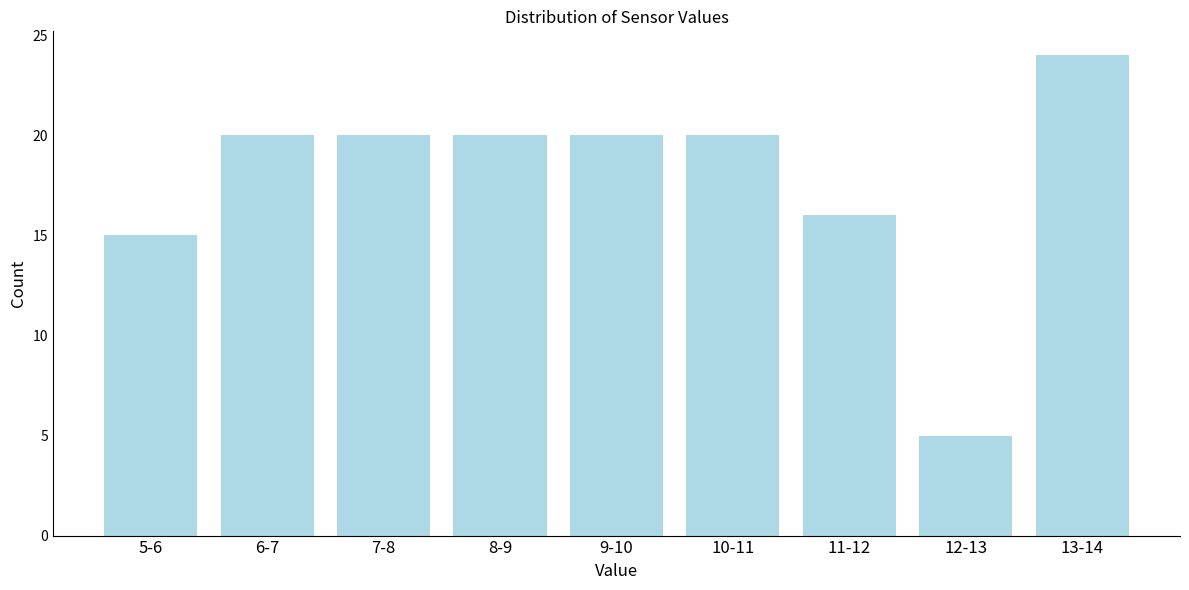

Reading left to right, transcribe all the data shown in this chart.

15	20	20	20	20	20	16	5	24